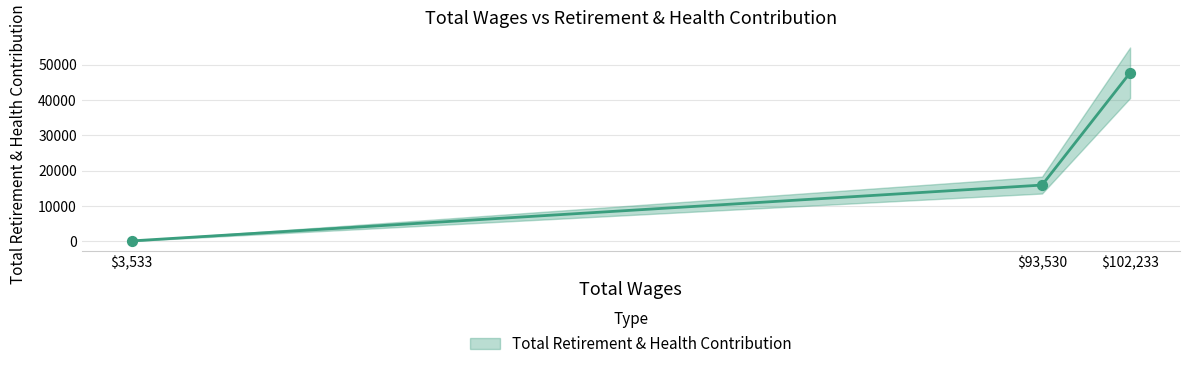

What is the change in value from 102233.0 to 93530.0?

-31745